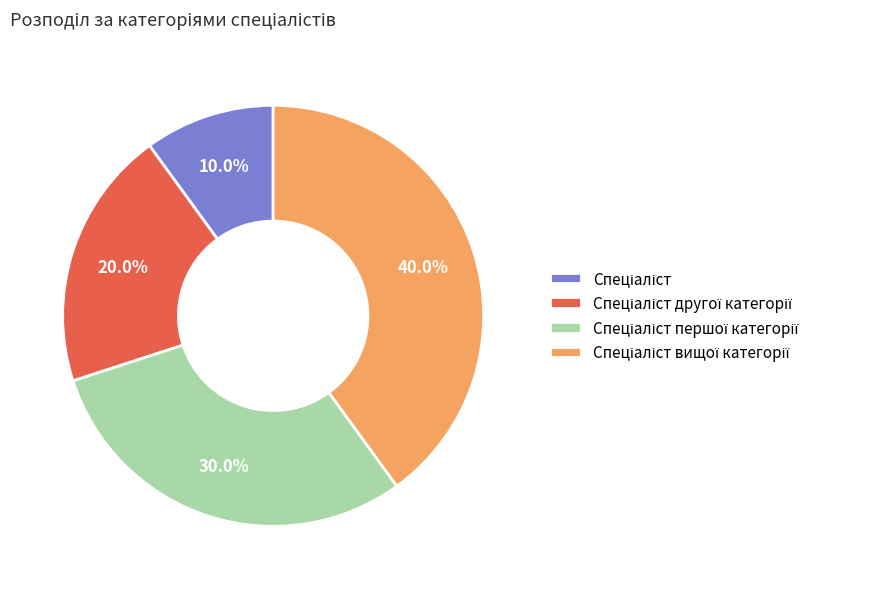

Does any single category account for the majority?

No